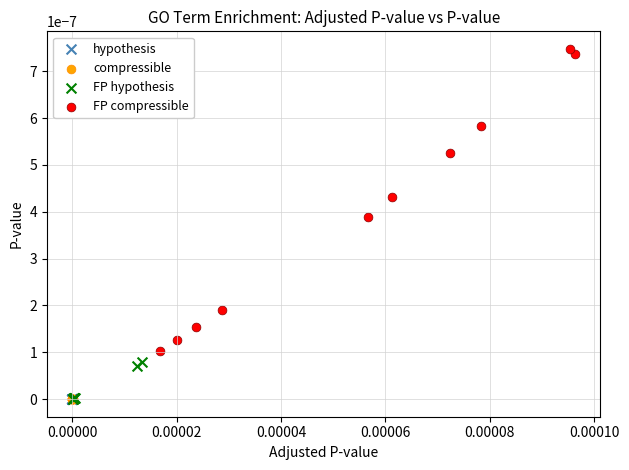

Which series reaches the maximum Y coordinate?

FP compressible